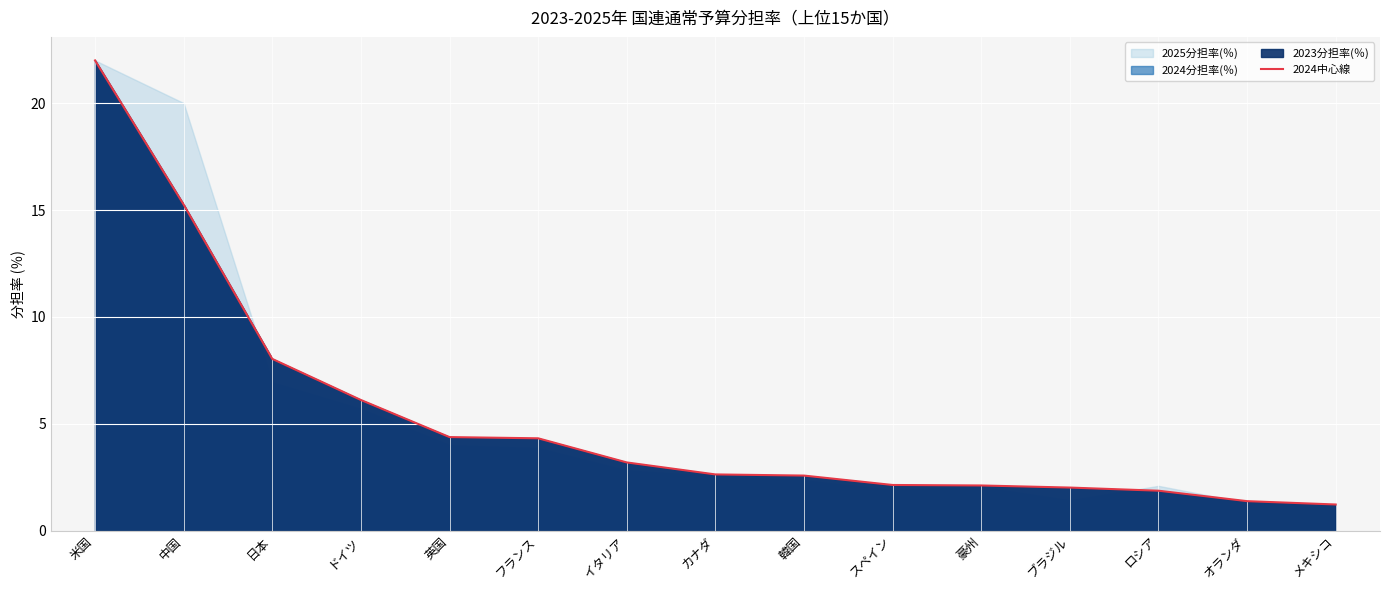

Is it true that the value at 韓国 is 0.9?

False